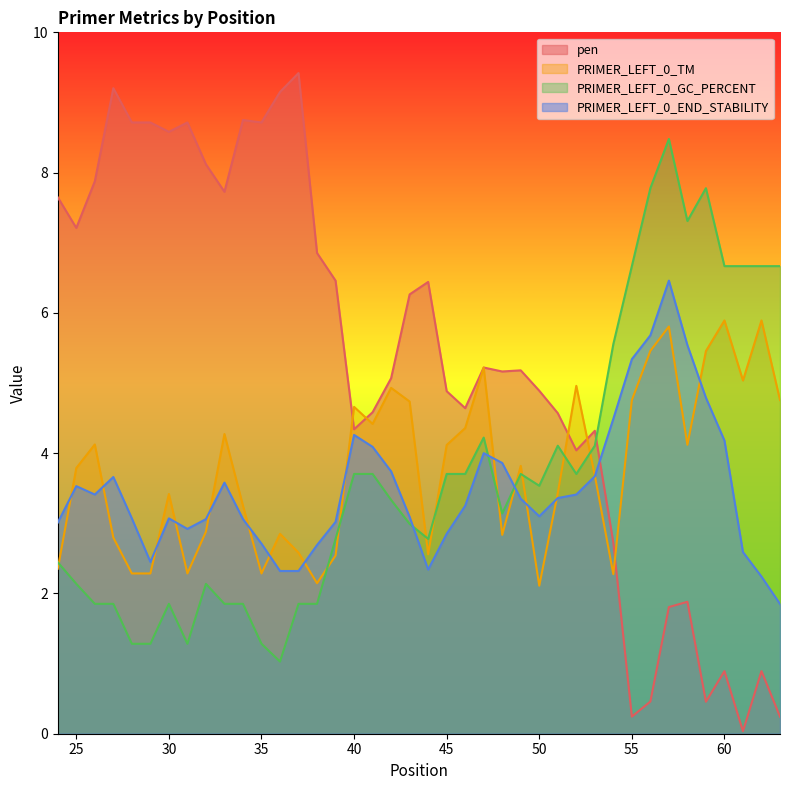

List the labels in order of PRIMER_LEFT_0_END_STABILITY value, smallest first.

63, 62, 36, 37, 44, 29, 61, 38, 35, 45, 31, 24, 39, 32, 34, 28, 30, 43, 50, 46, 49, 51, 26, 52, 25, 33, 27, 53, 42, 48, 47, 41, 60, 40, 54, 59, 55, 58, 56, 57